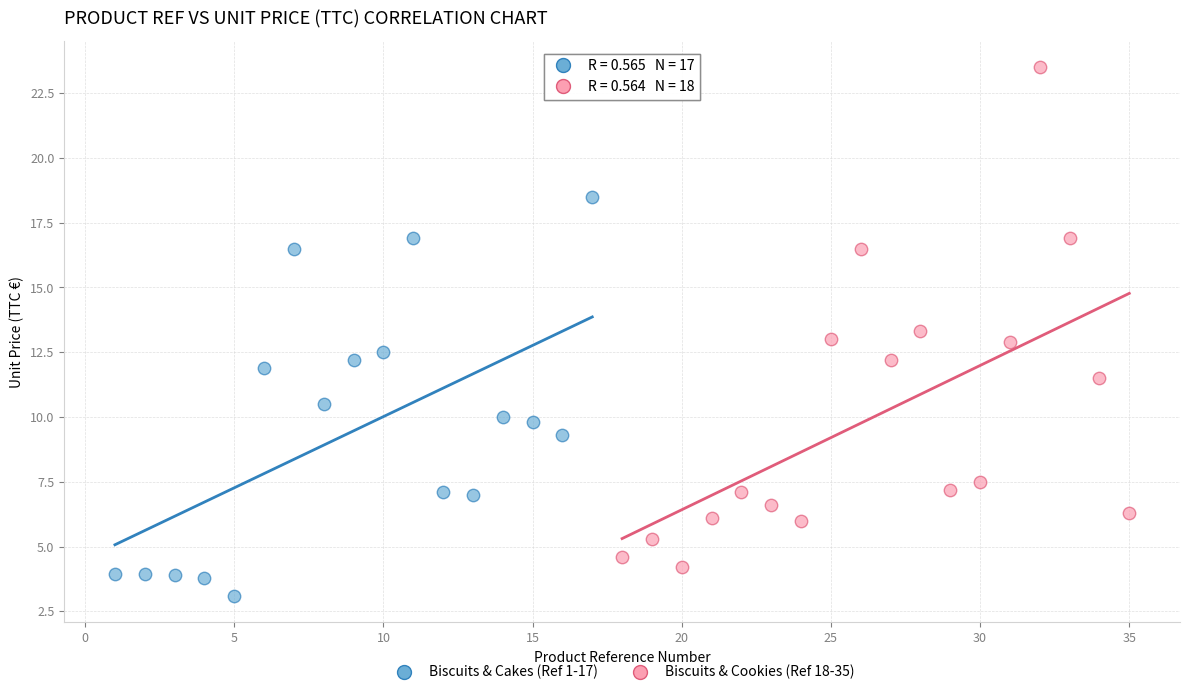

Which series contains the lowest Y value?

Biscuits & Cakes (Ref 1-17)